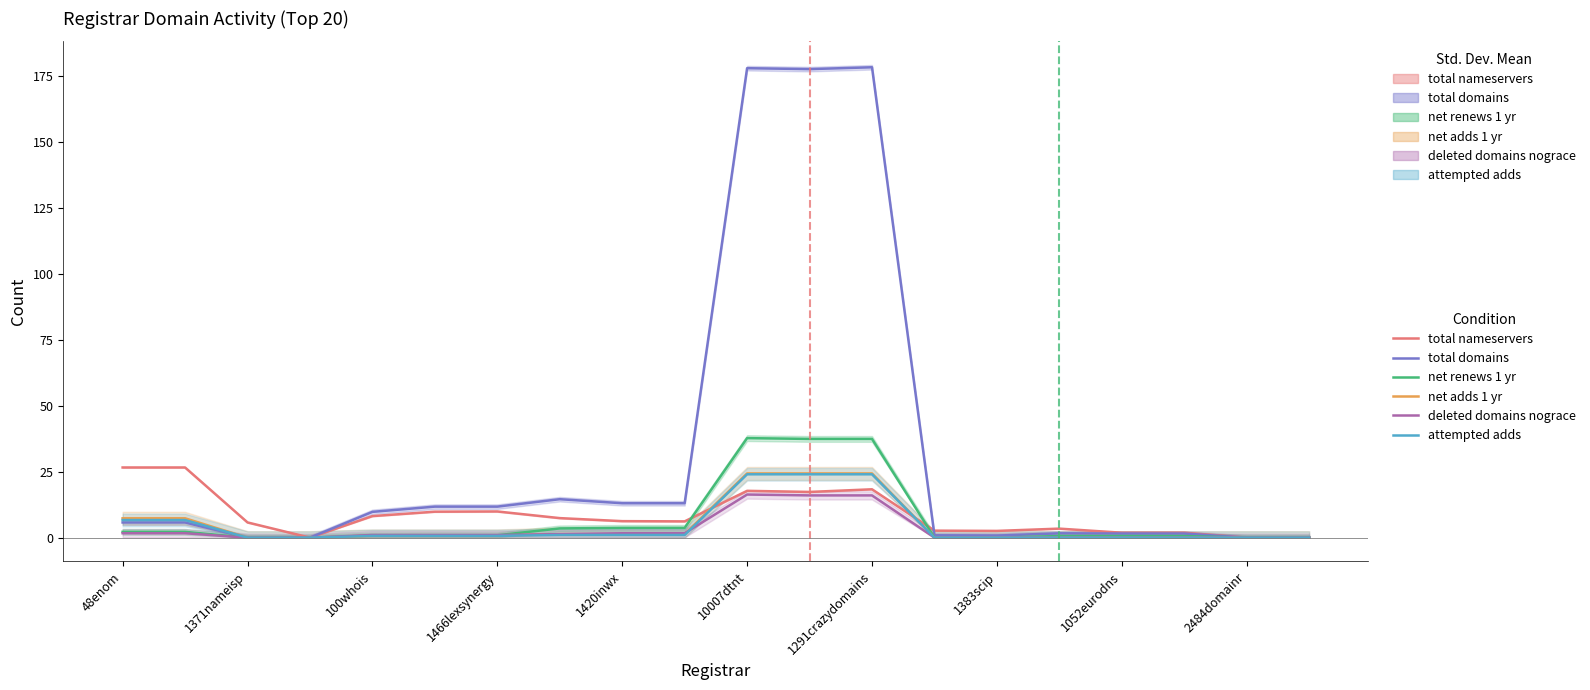

What is the label of the 20th point from the left?

19